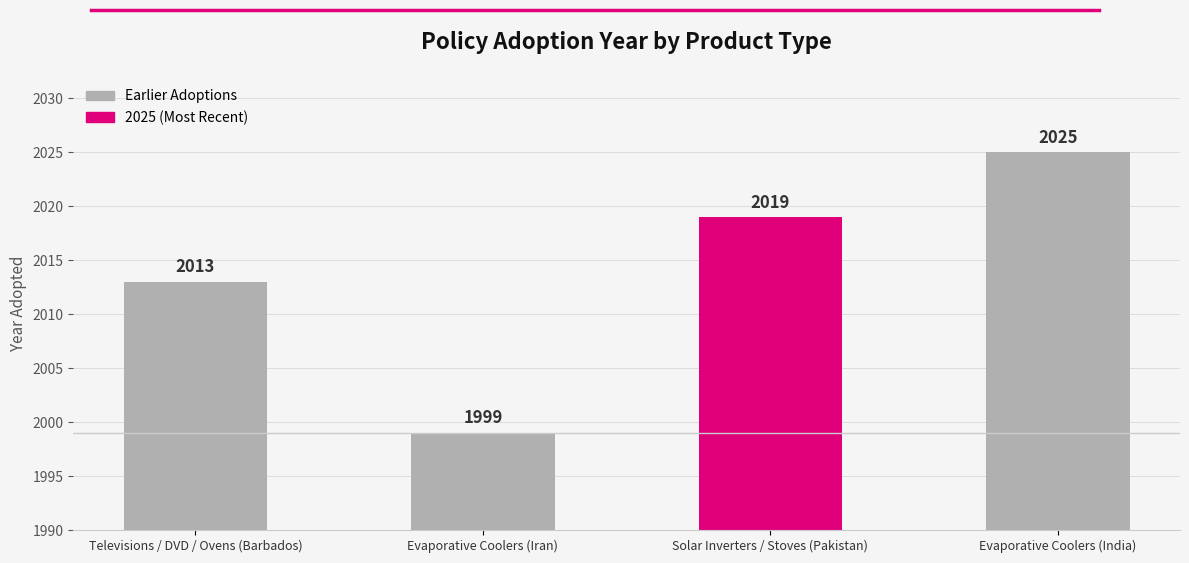

What position from the left is Solar Inverters / Stoves (Pakistan)?

3